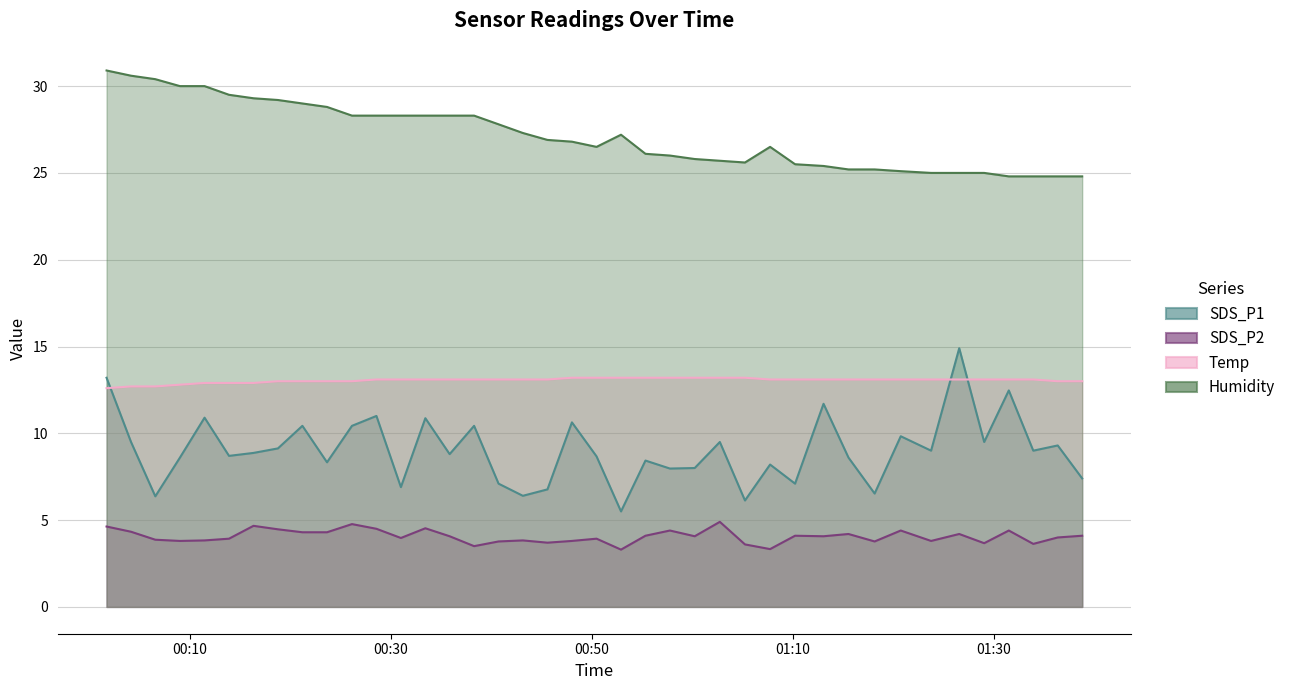

Which category has the lowest value in the Temp series?

2023/05/30 00:01:43